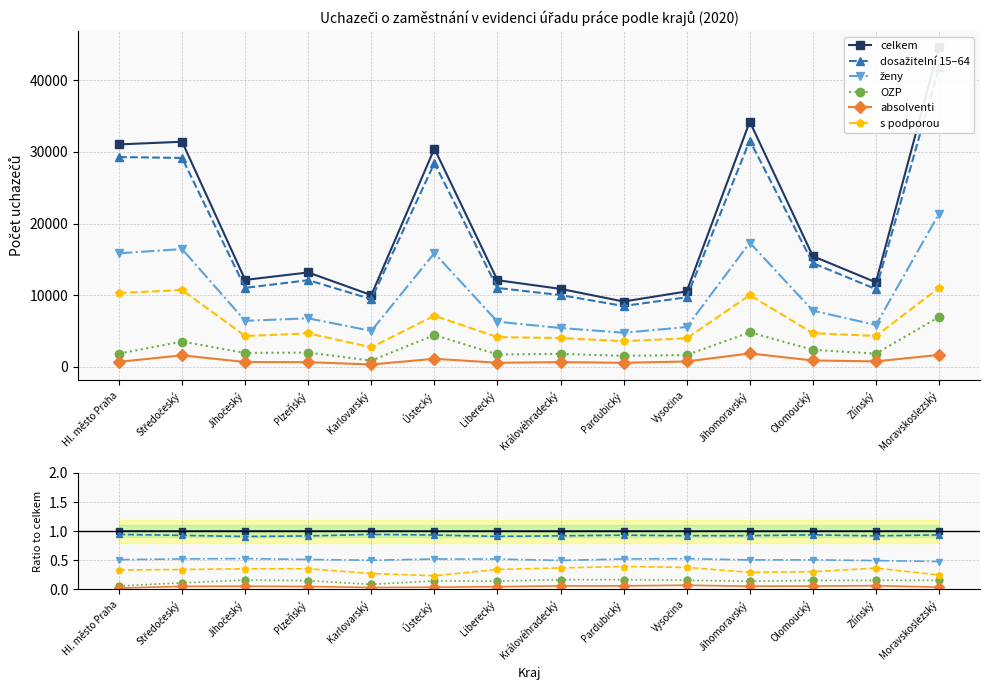

Between Královéhradecký and Hl. město Praha, which is larger?

Královéhradecký